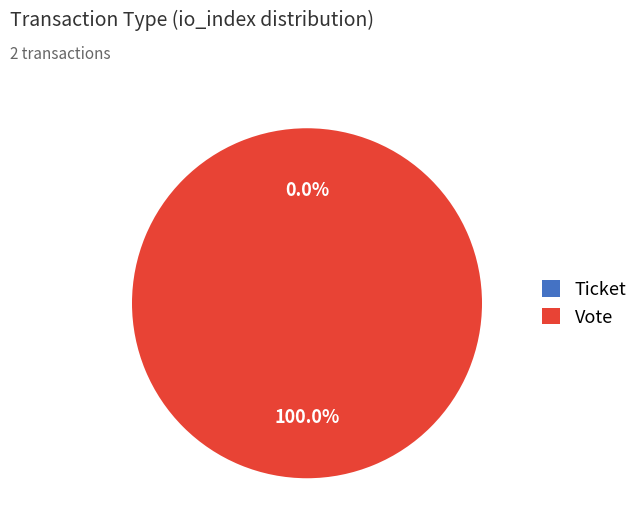

How many segments does this pie chart have?

2